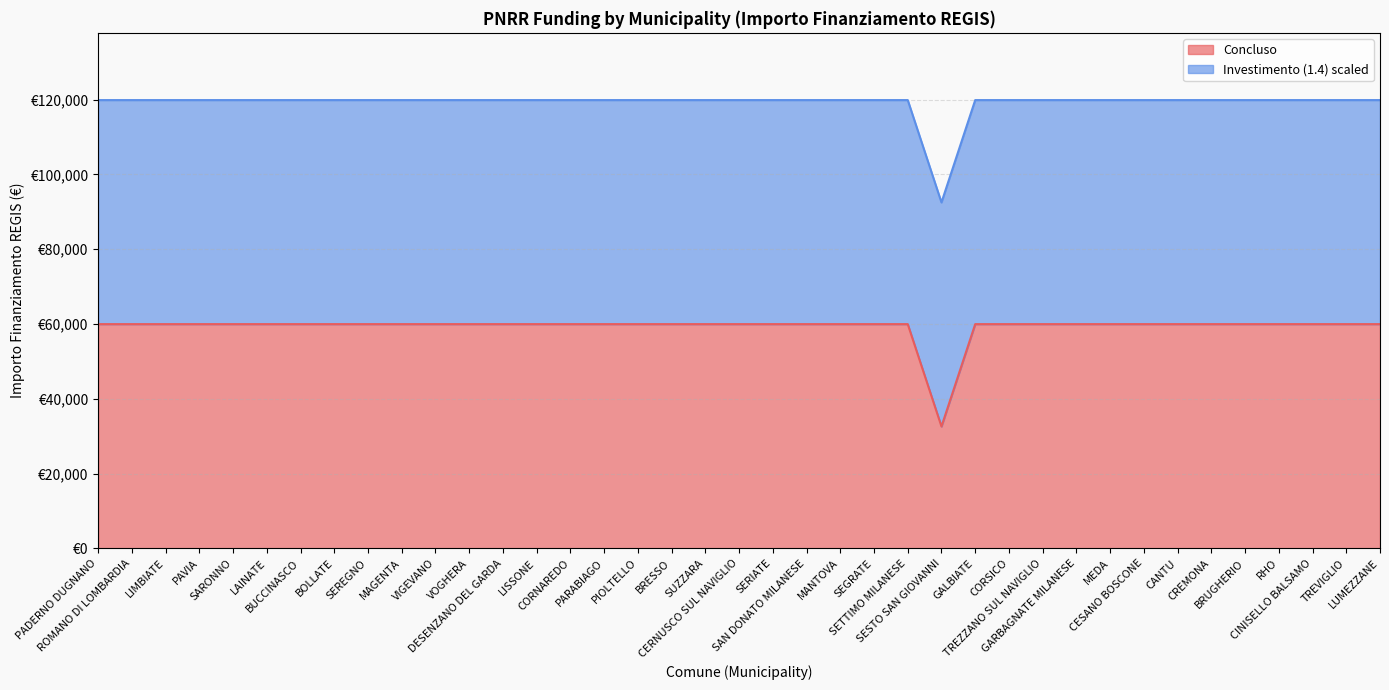

What is the average value?

59264